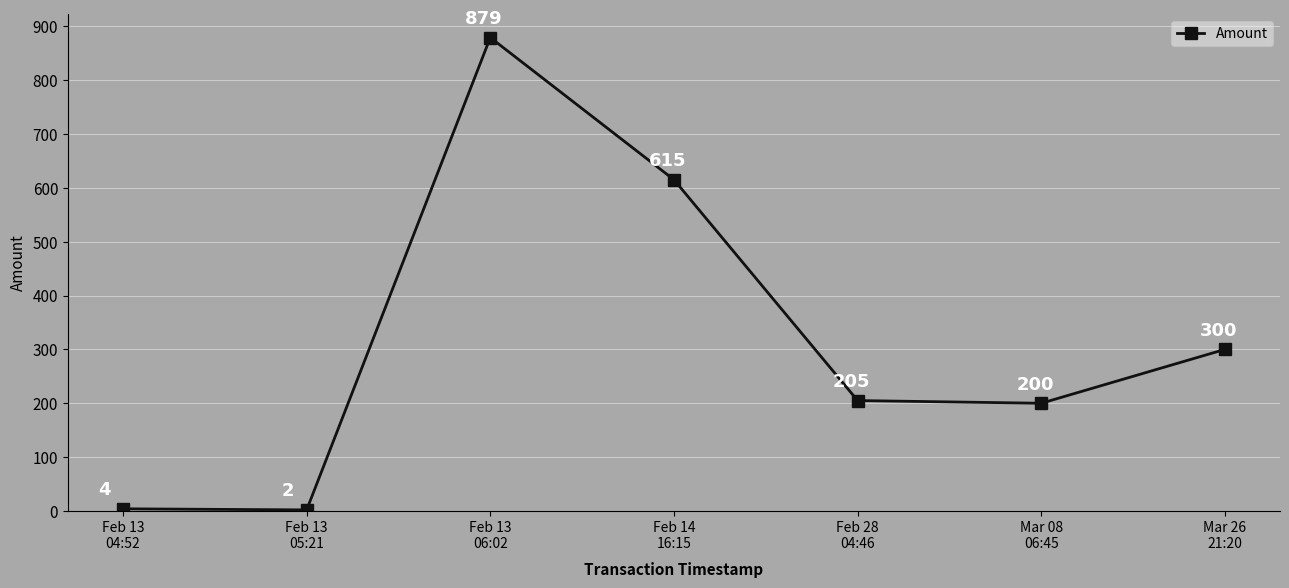

What is the change in value from Feb 13
04:52 to Feb 13
06:02?

+875